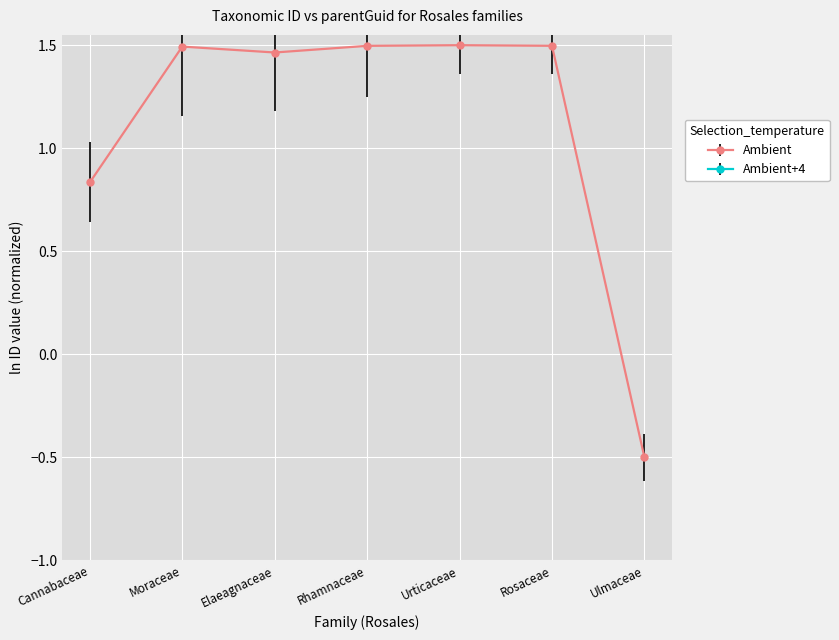

What is the value of the Ambient point at the 7th from the left?

-0.5